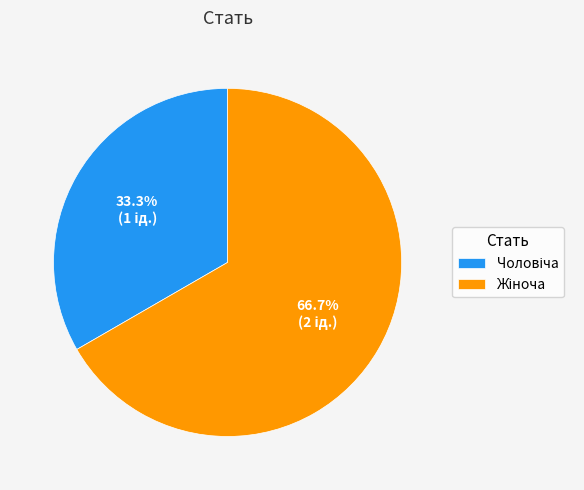

Is there any slice that represents more than half of the pie?

Yes